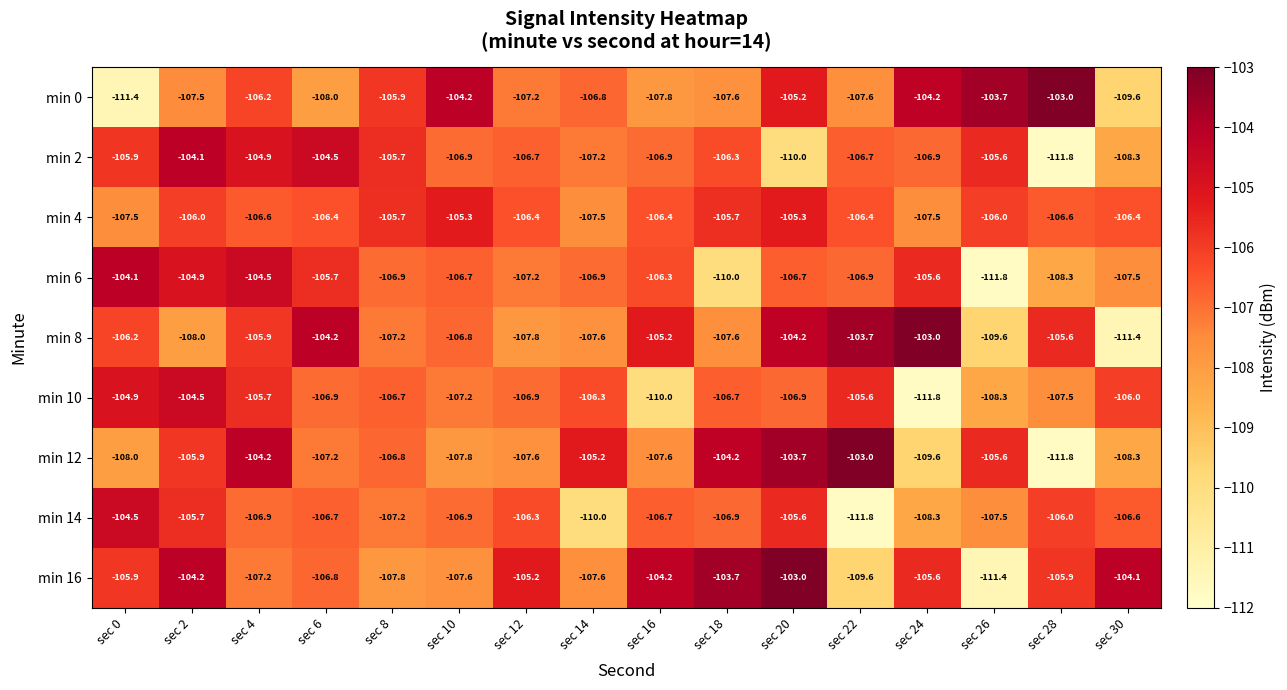

True or false: min 4 has a value of -107.5 at sec 0.

True